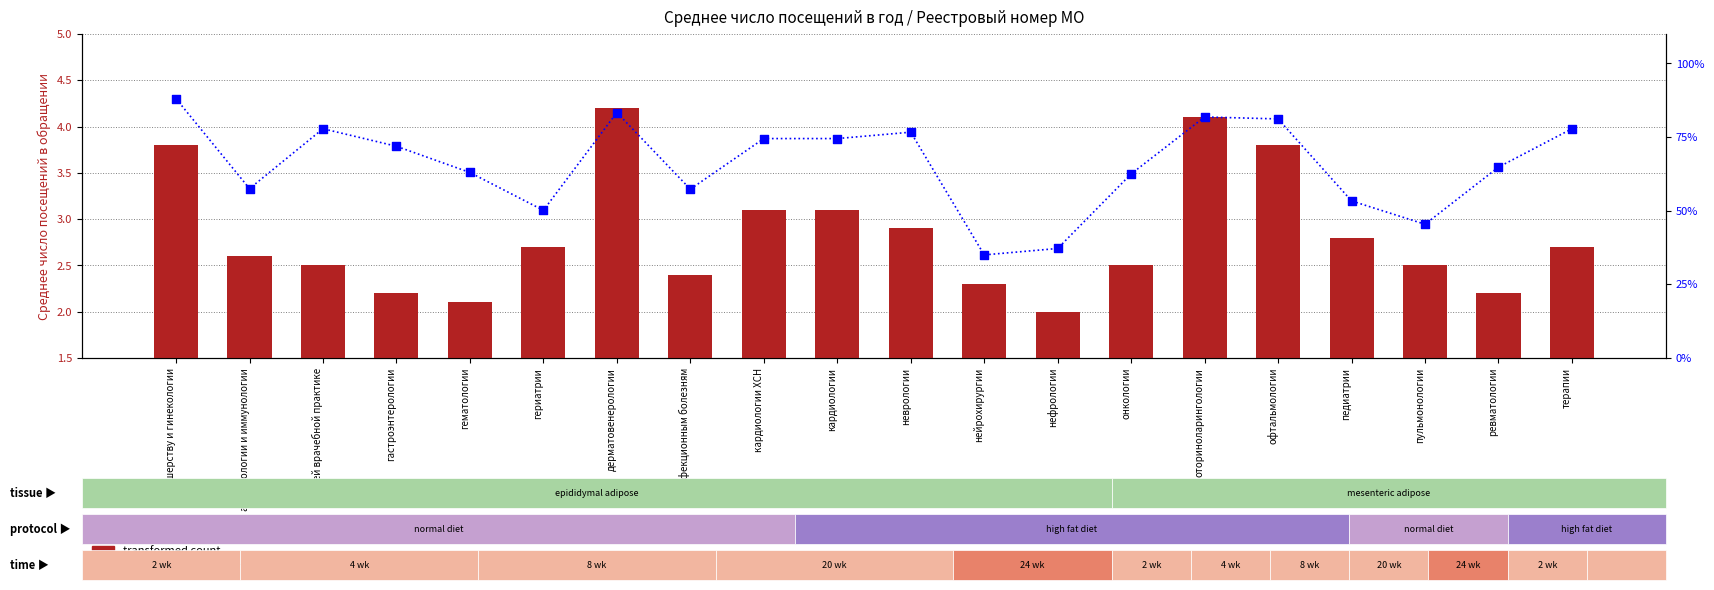

Which series has the largest Y range (max minus min)?

percentile rank within the sample